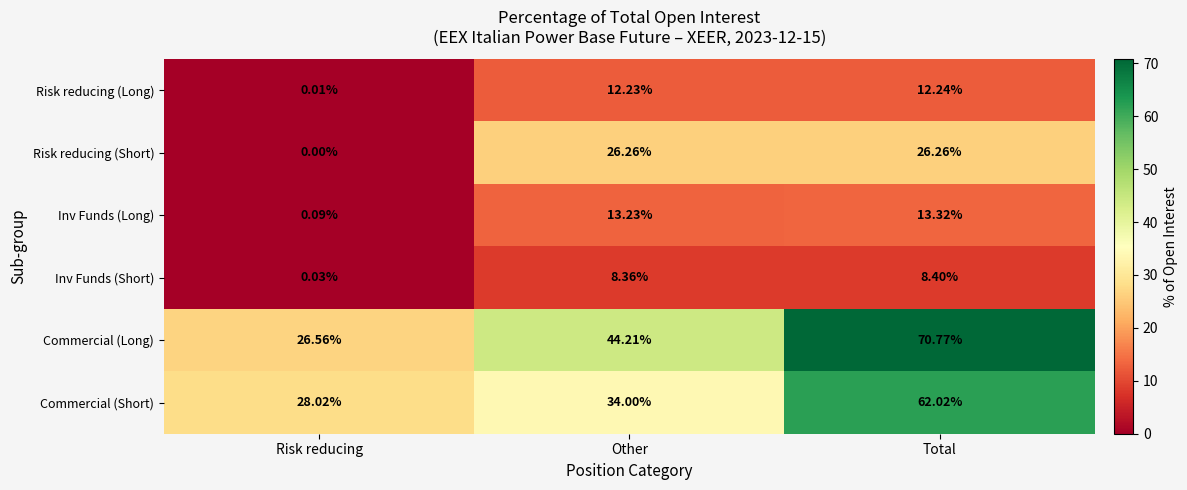

At which label does Risk reducing (Long) first exceed 12?

Other